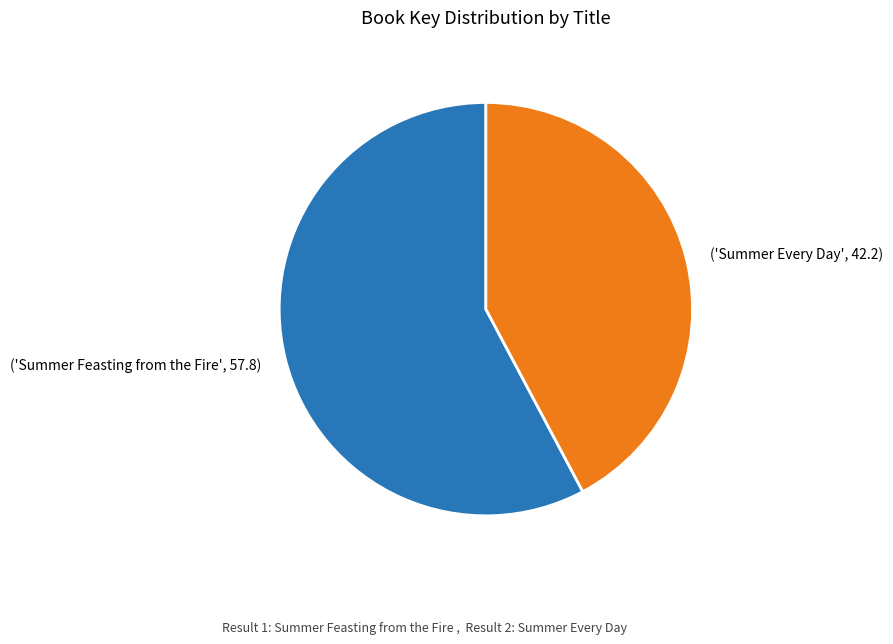

The ('Summer Feasting from the Fire', 57.8) slice represents 65% of the pie. True or false?

False